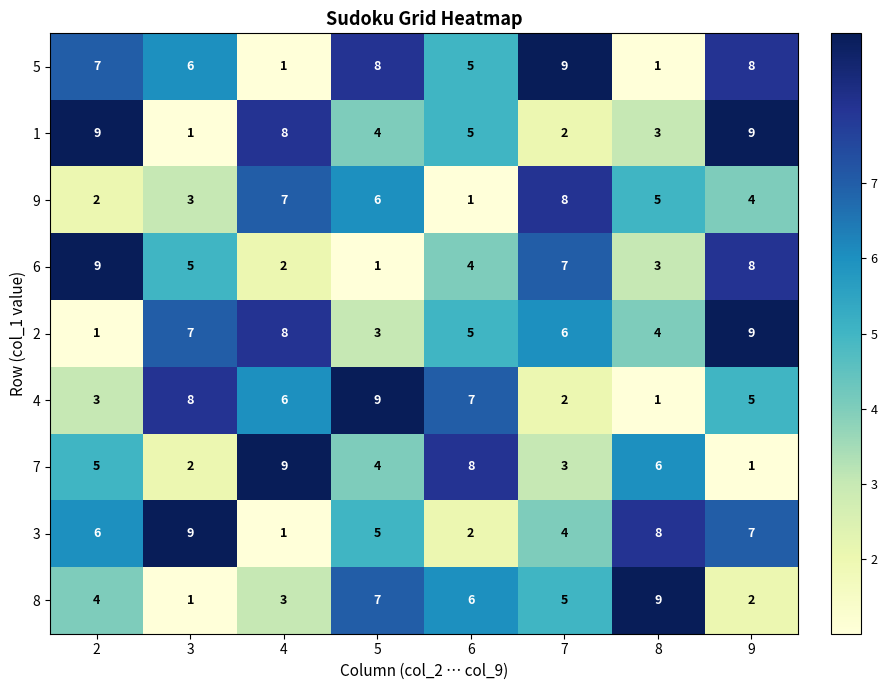

List the labels in order of 9 value, smallest first.

6, 2, 3, 9, 8, 5, 4, 7